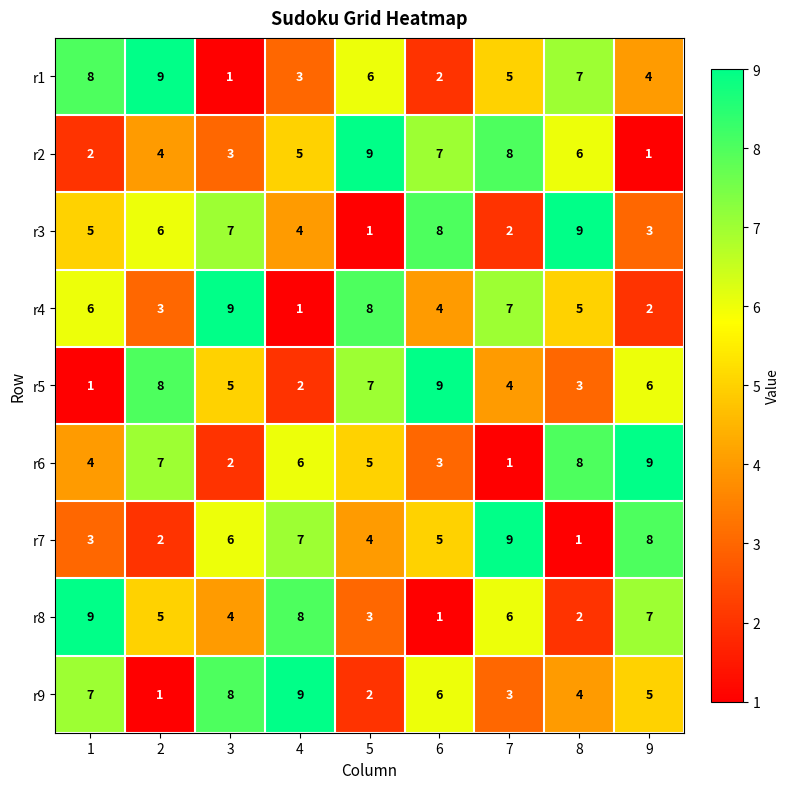

What is the spread (max minus min) of values at 7?

8